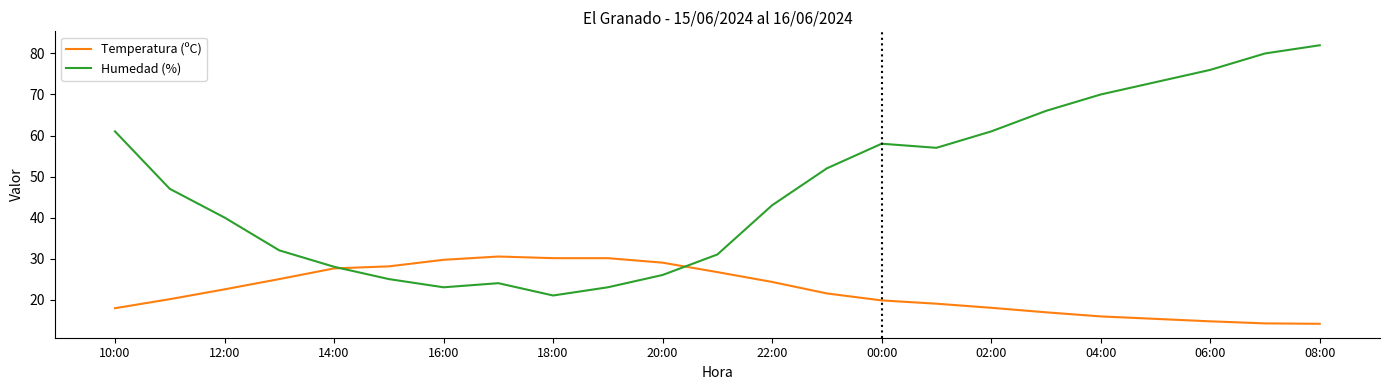

List the series in order of their peak value, highest first.

Humedad (%), Temperatura (ºC)